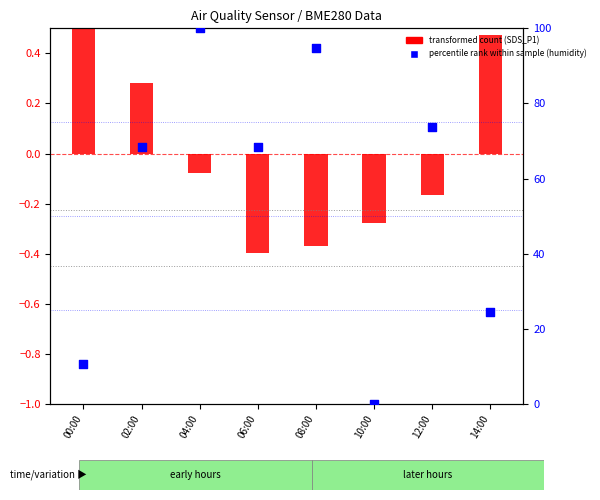

Between 08:00 and 06:00, which is larger?

08:00